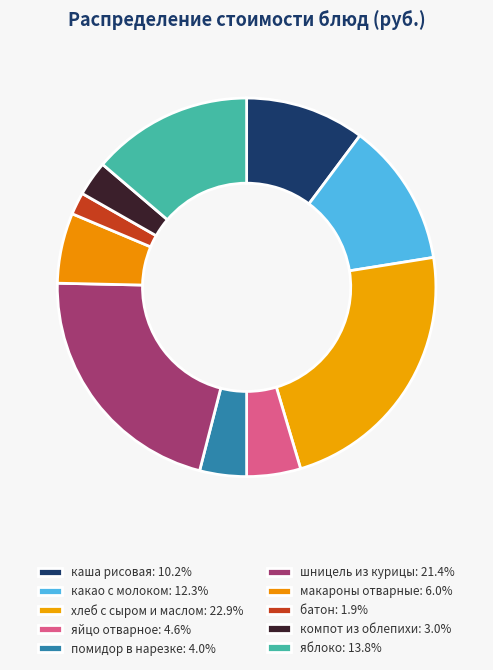

What is the ratio of the value at помидор в нарезке to the value at яйцо отварное?

0.9